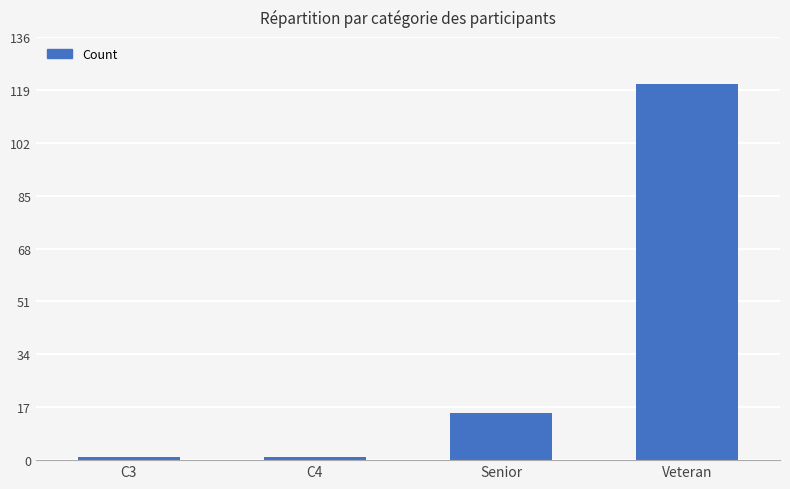

What is the value of the 4th bar from the left?

121